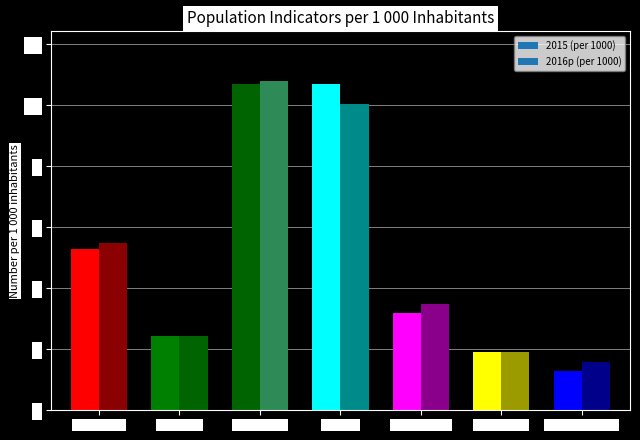

How many bars are there in each group?

2